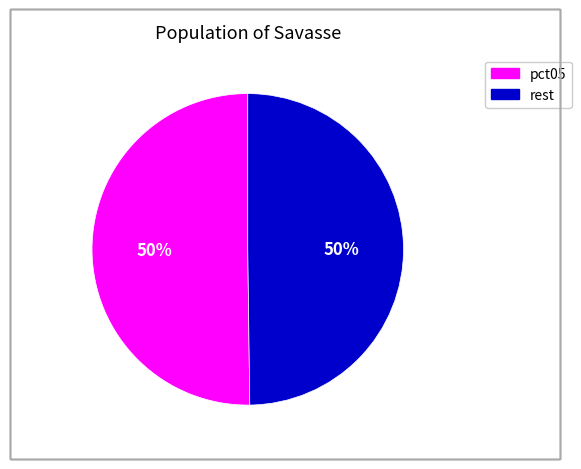

To the nearest percent, what is the average slice percentage?

50%